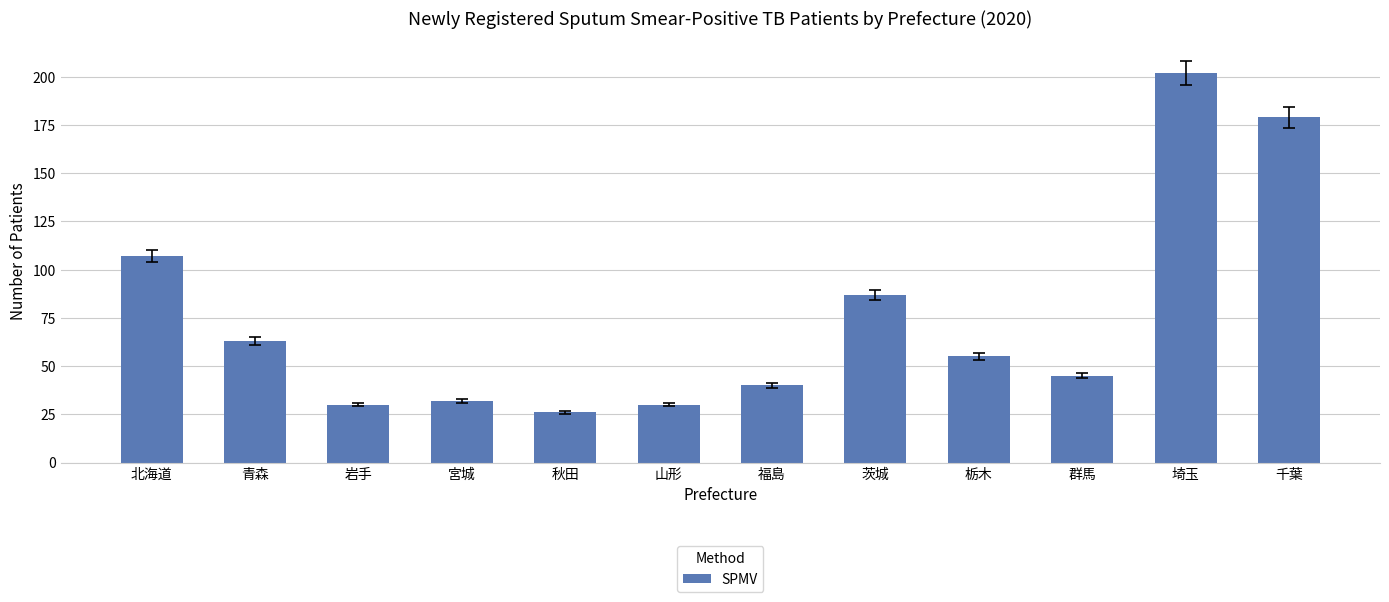

What is the difference between the values at 山形 and 青森?

33